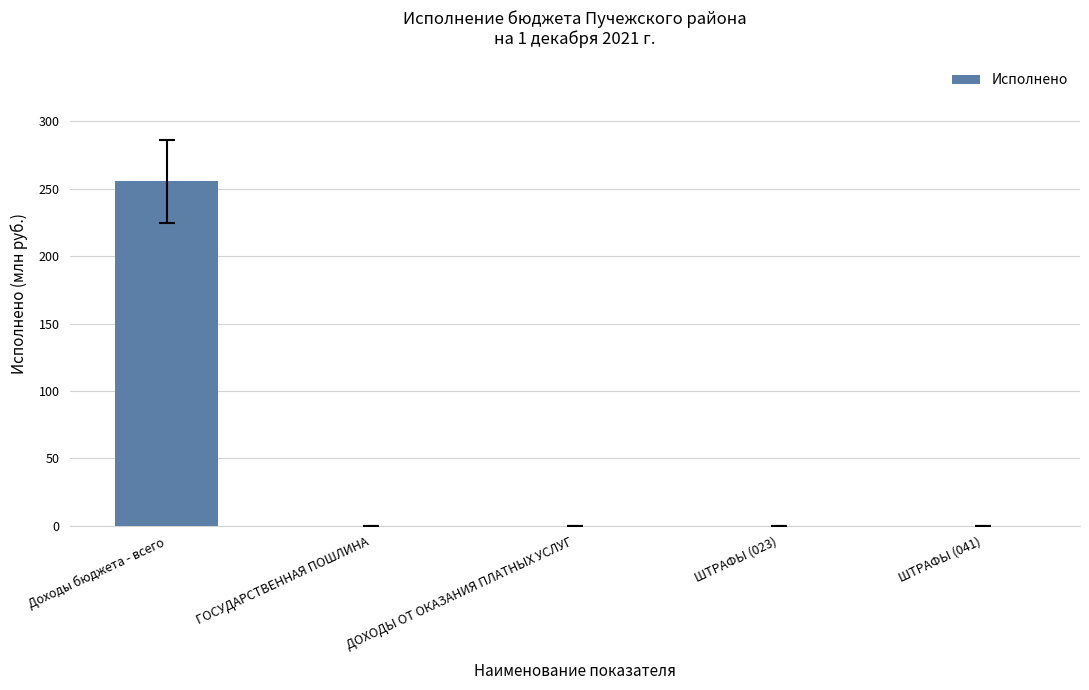

Which category has the highest value across all series?

Доходы бюджета - всего